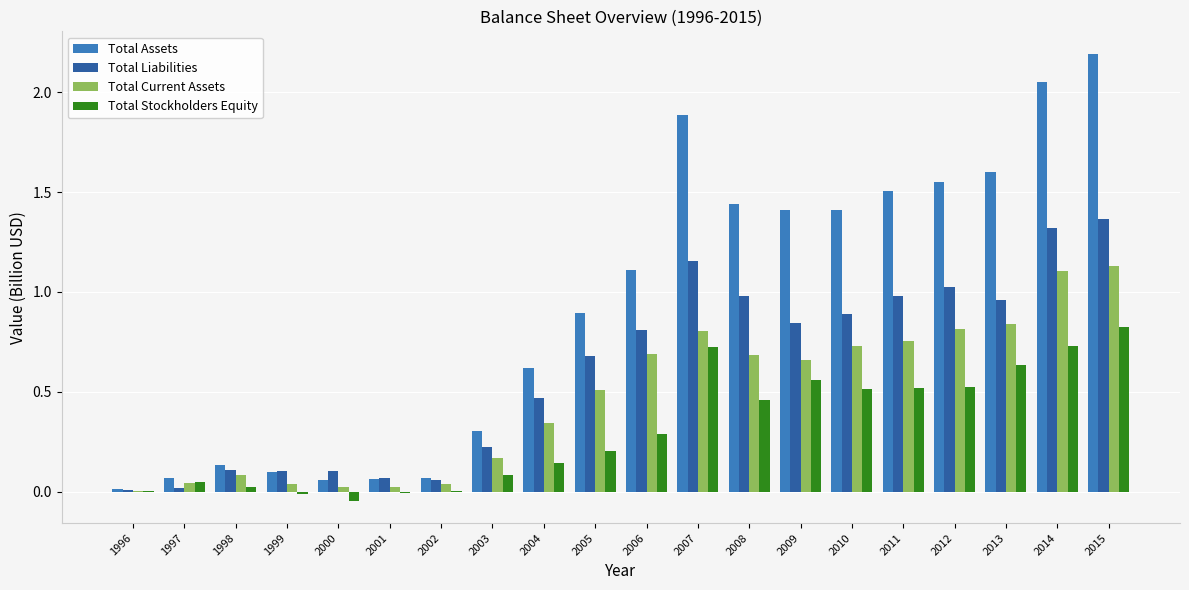

Where does the Total Assets series first go above 1?

2006